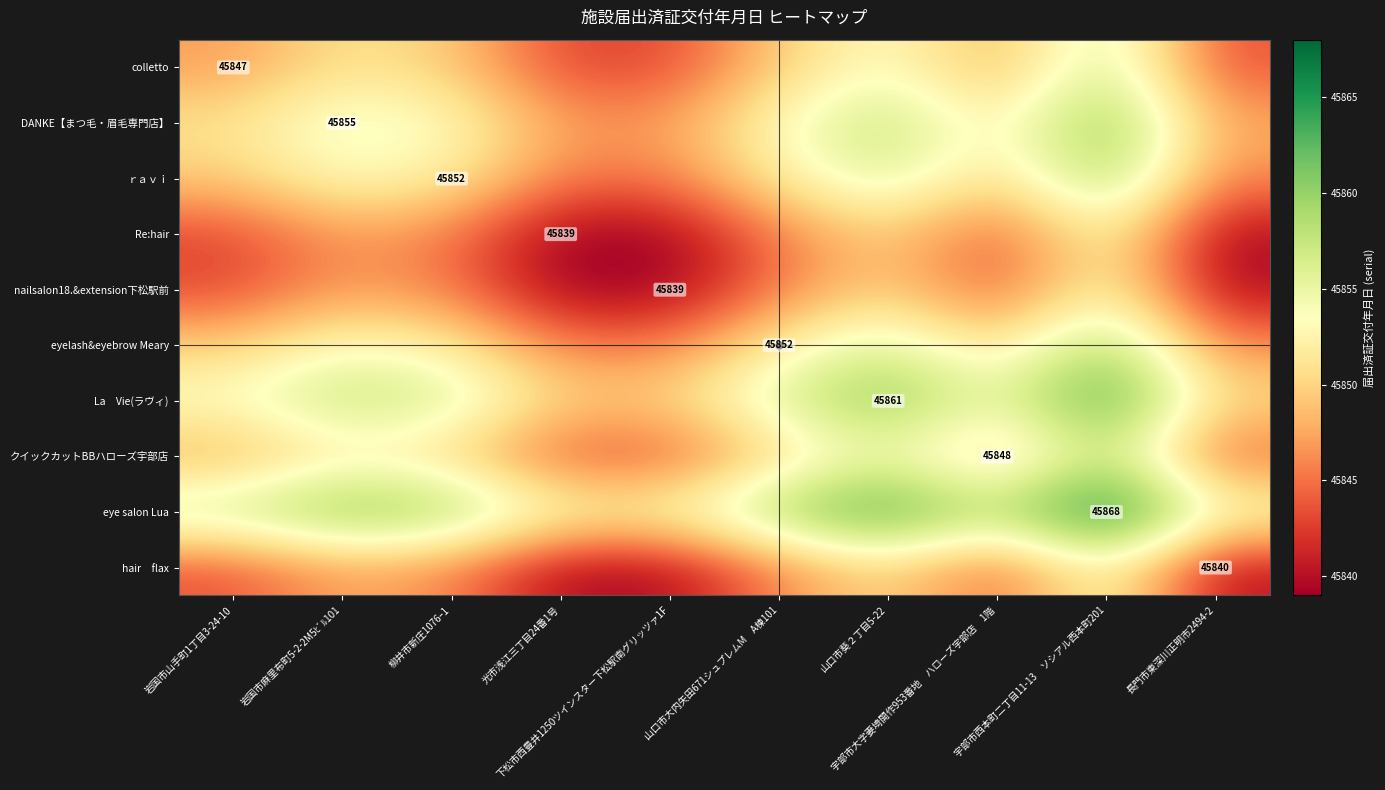

The Re:hair series shows 75299.6 at 山口市葵２丁目5-22. True or false?

False